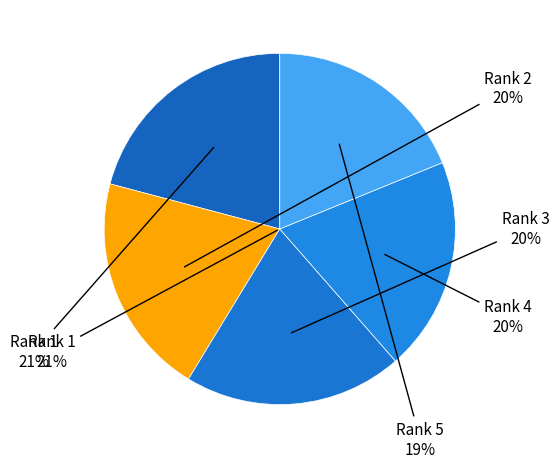

Is there a majority slice in this chart?

No